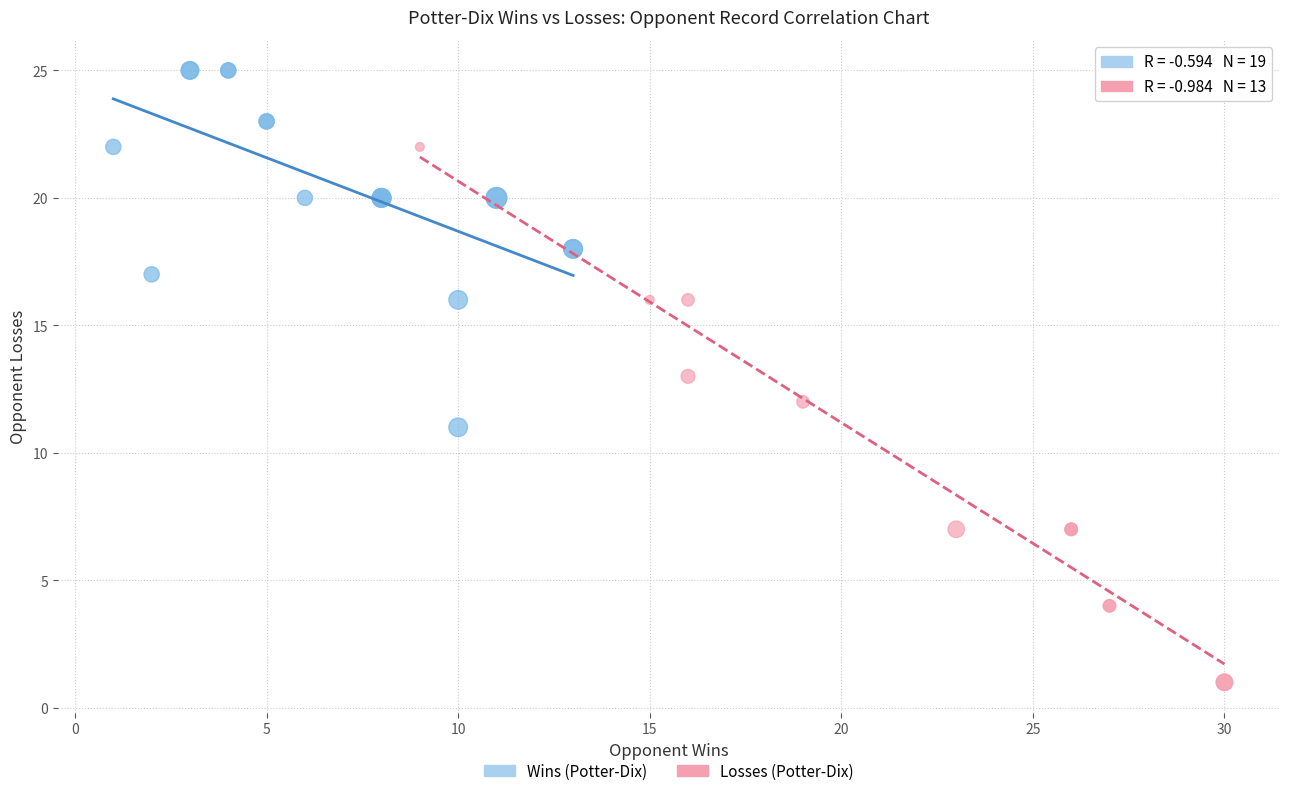

Which series has the widest spread of Y values?

Losses (Potter-Dix)